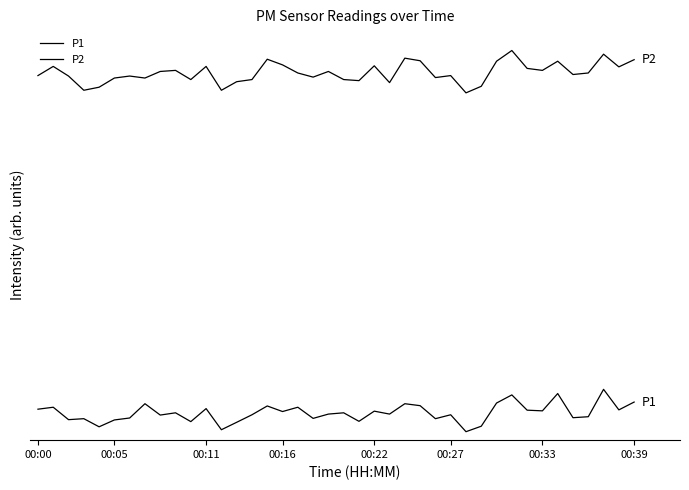

What is the value of the P1 point at the 18th from the left?

0.6